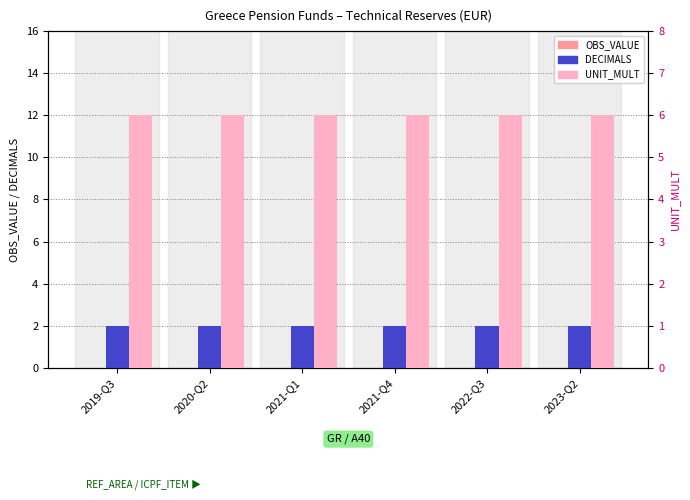

True or false: UNIT_MULT has a value of 6 at 2020-Q2.

True